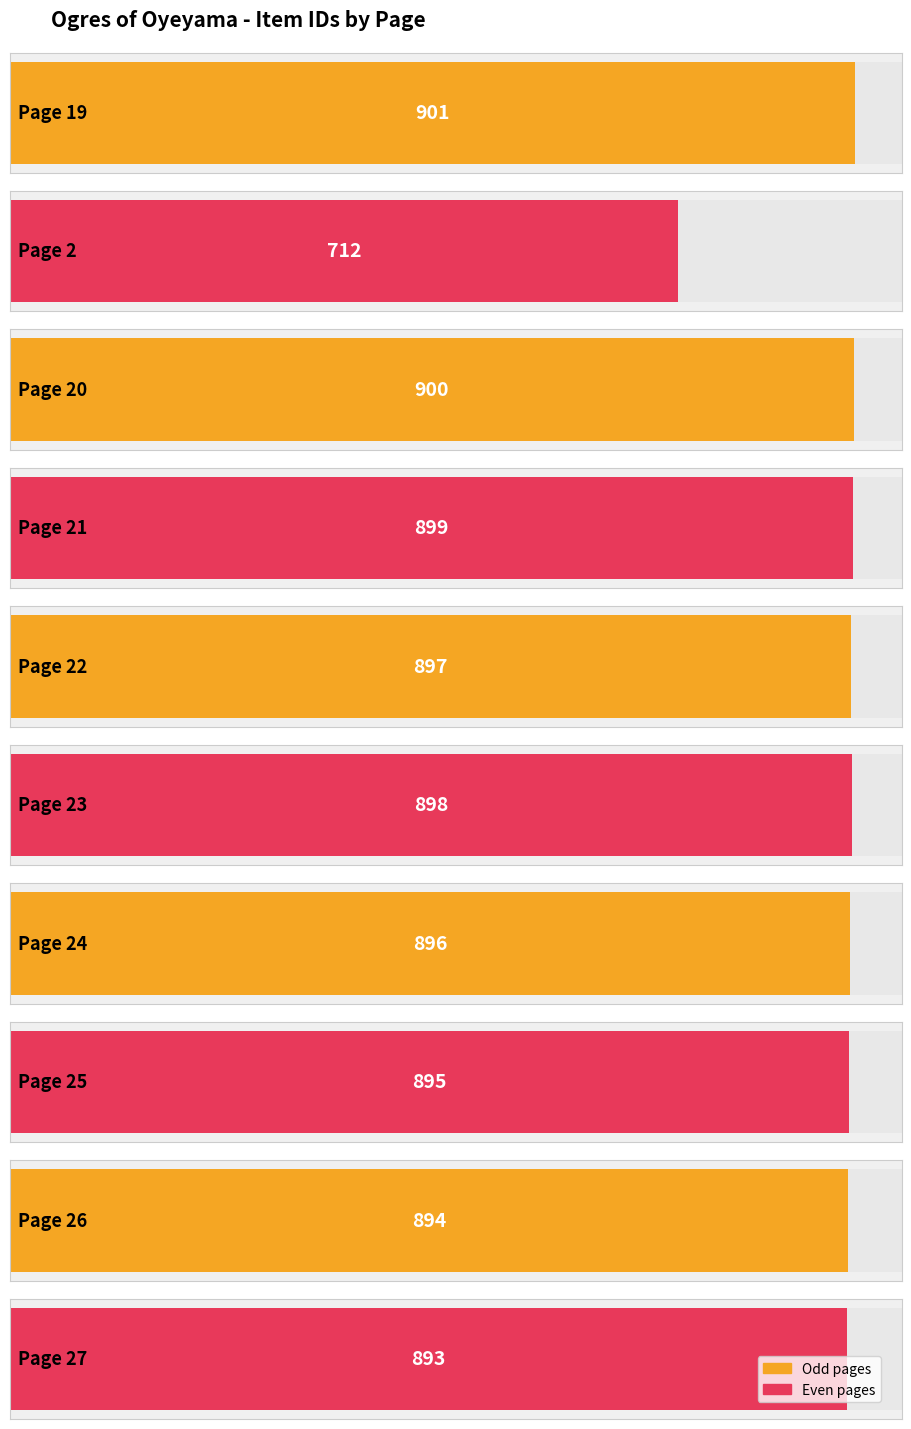

What is the smallest value displayed?

712